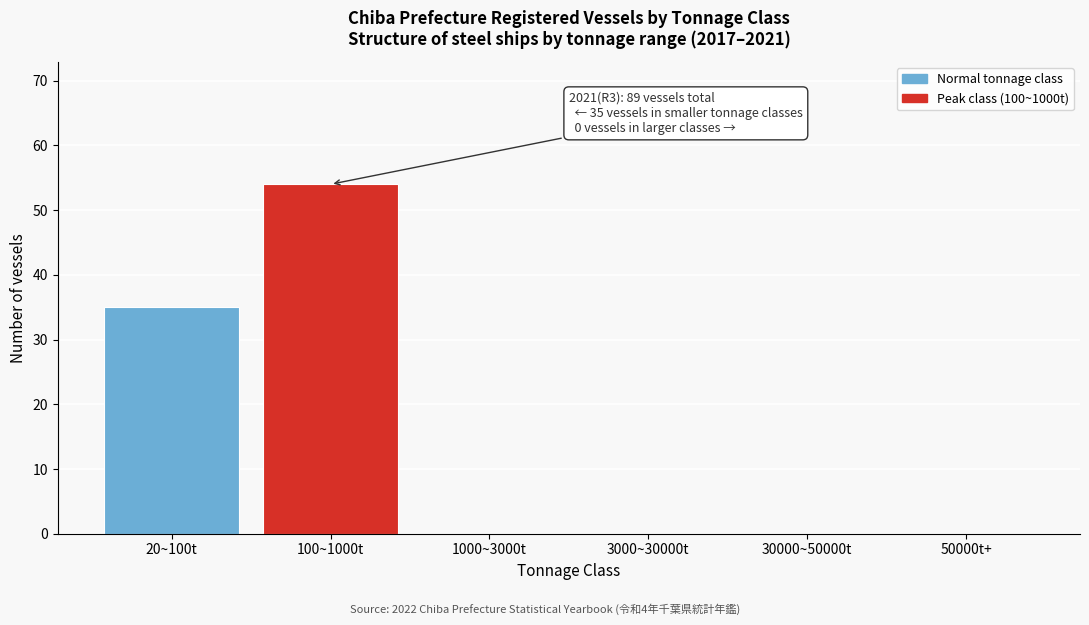

Reading left to right, extract all data points from this chart.

20~100t=35	100~1000t=54	1000~3000t=0	3000~30000t=0	30000~50000t=0	50000t+=0